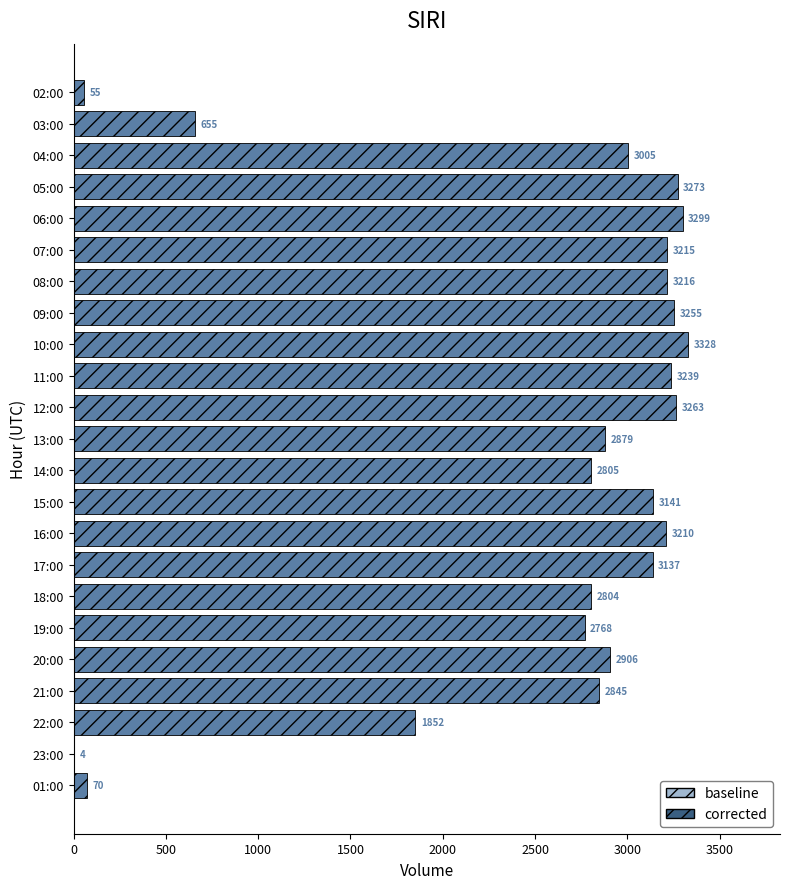

The value at 07:00 is 3215. True or false?

True